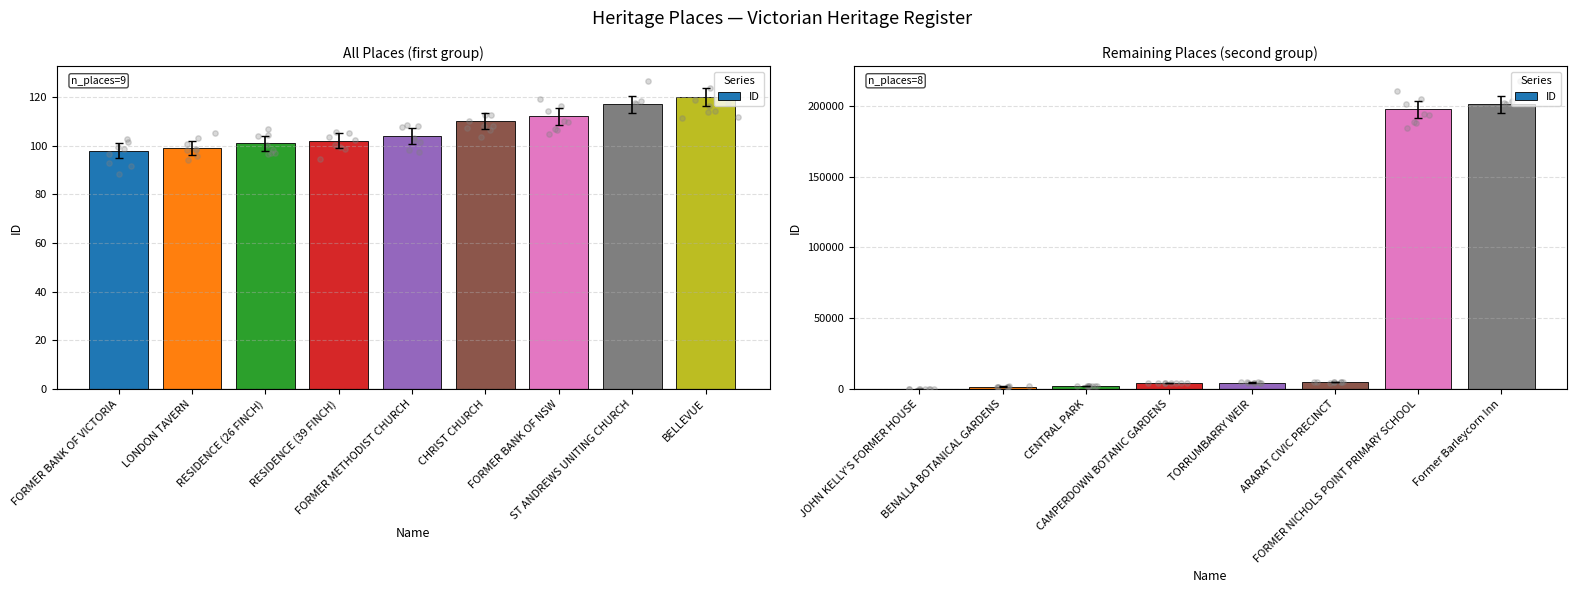

Between TORRUMBARRY WEIR and BENALLA BOTANICAL GARDENS, which is larger?

TORRUMBARRY WEIR